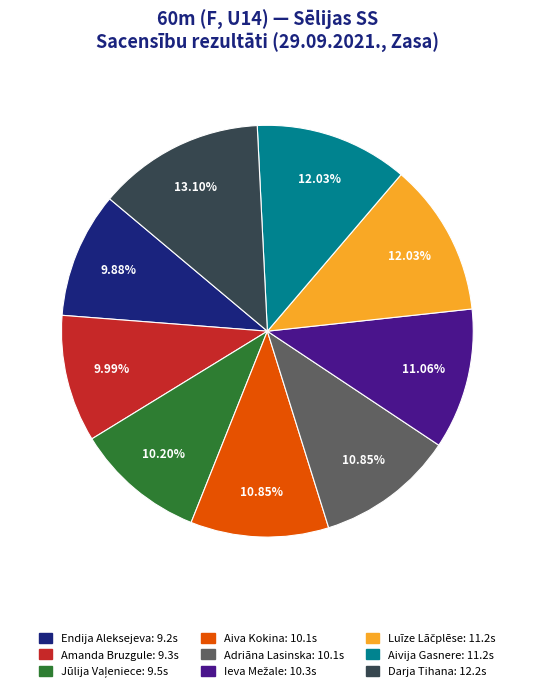

Does Amanda Bruzgule account for over 50% of the chart?

No